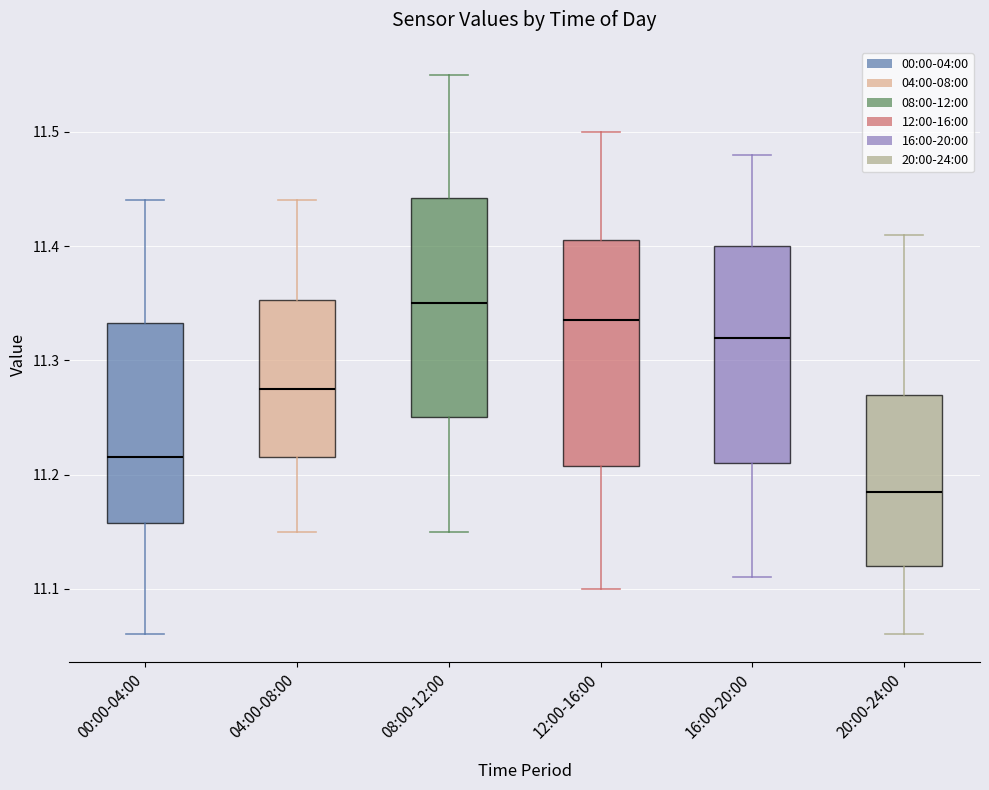

Where does the upper whisker of the box for 12:00-16:00 end on the y-axis? The values are not printed on the chart, so give them approximately, as read against the axis.

11.50